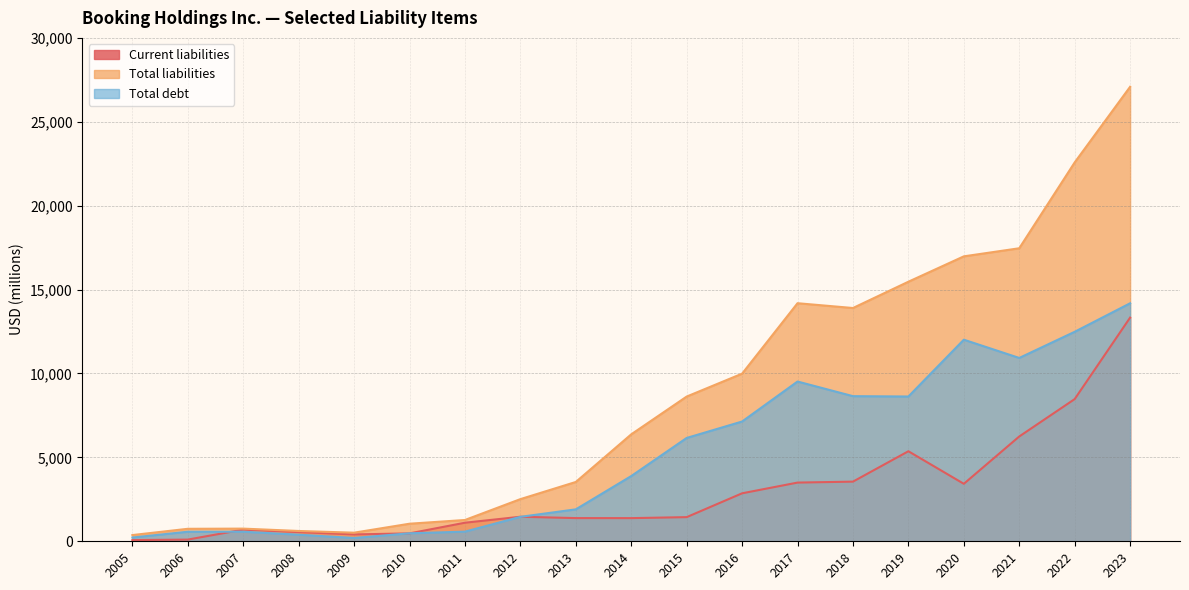

What is the sum of all Total liabilities values?

164017